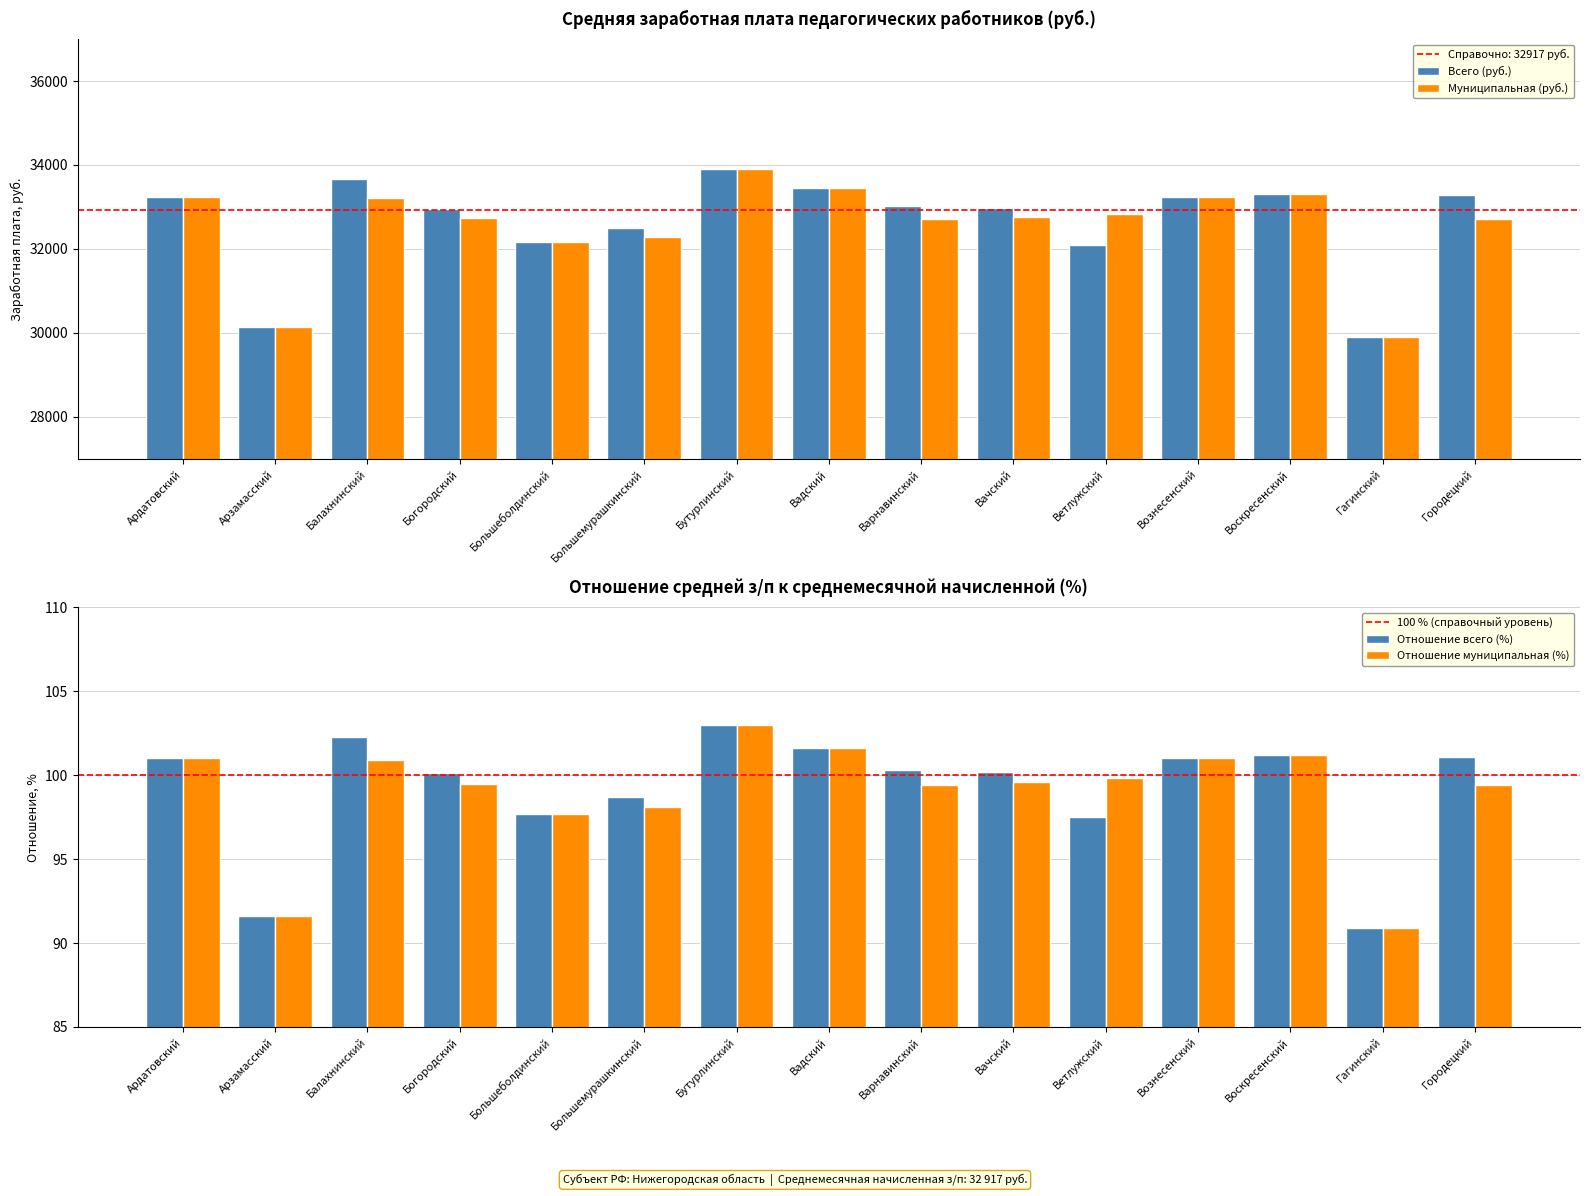

What is the average value of the Муниципальная (руб.) series?

32573.6